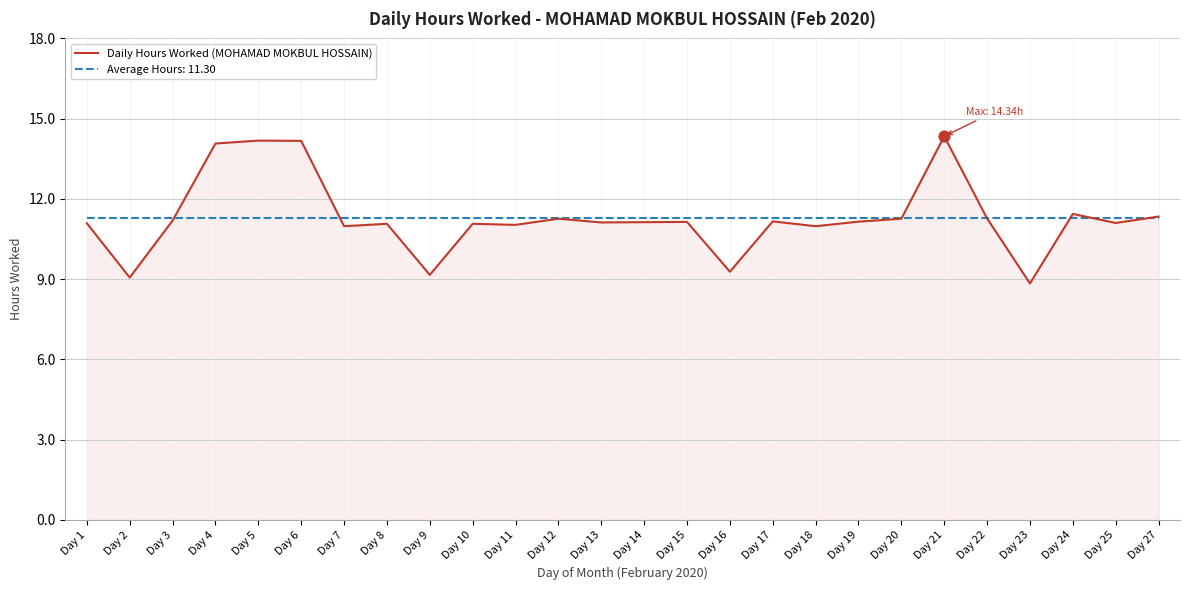

Which series has the largest range (max minus min)?

Daily Hours Worked (MOHAMAD MOKBUL HOSSAIN)